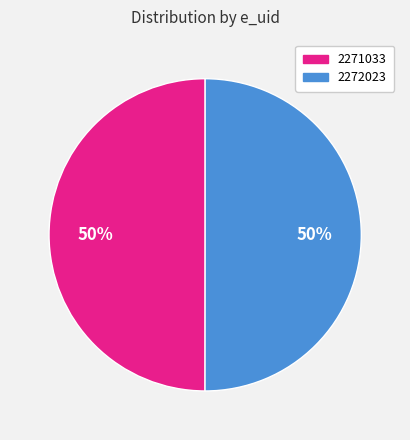

Approximately how many times larger is the value at 2271033 compared to 2272023?

1.0